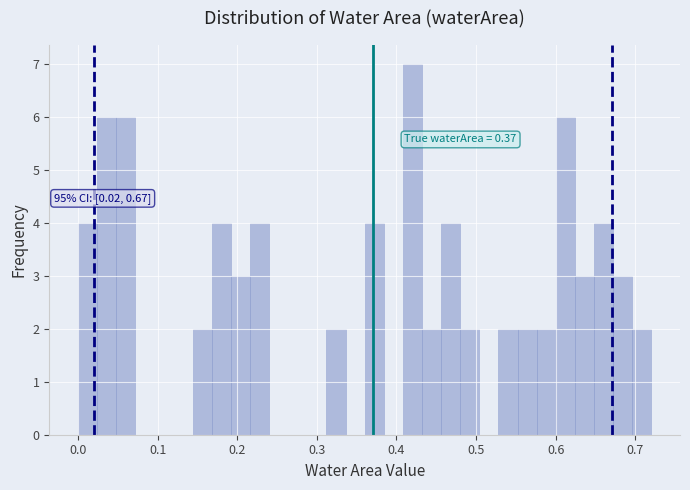

Read against the x-axis, roughly where is the centre of the tallest bar?

0.42